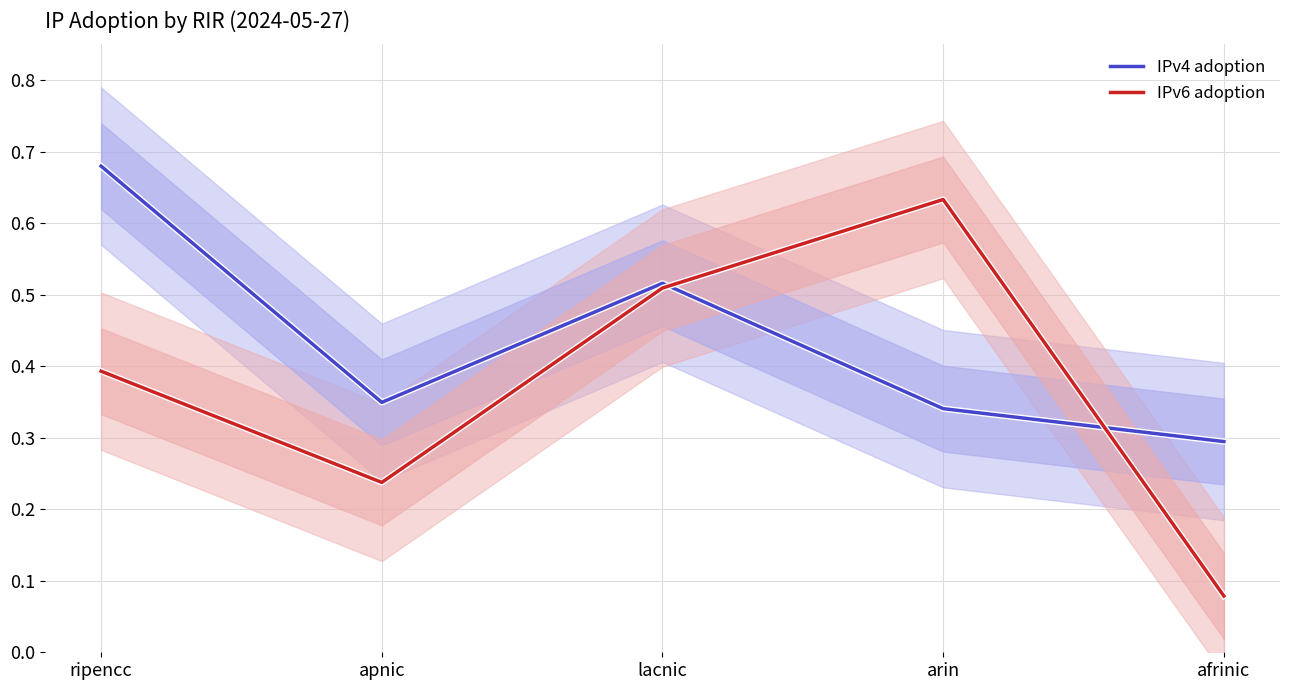

Which label corresponds to the largest value in the chart?

ripencc